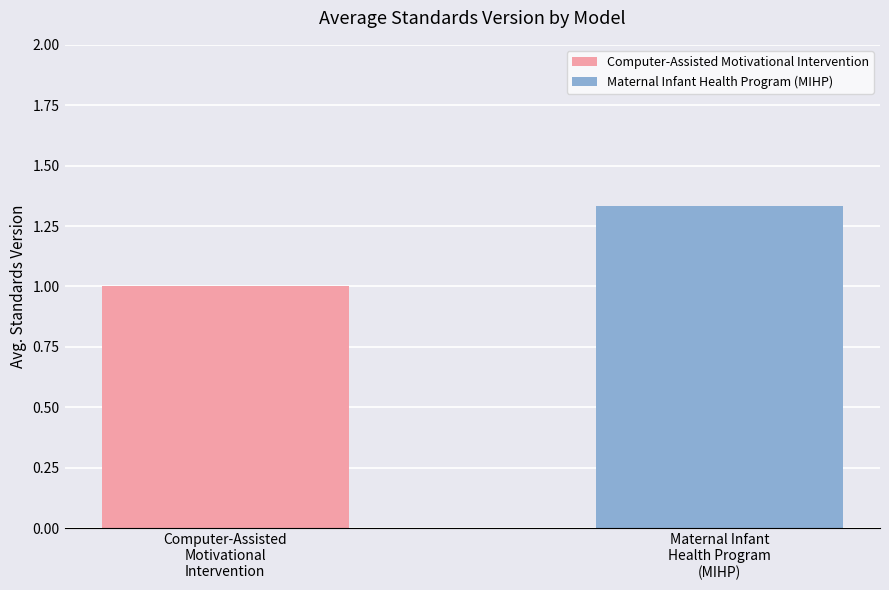

How many values are between 1 and 2?

2